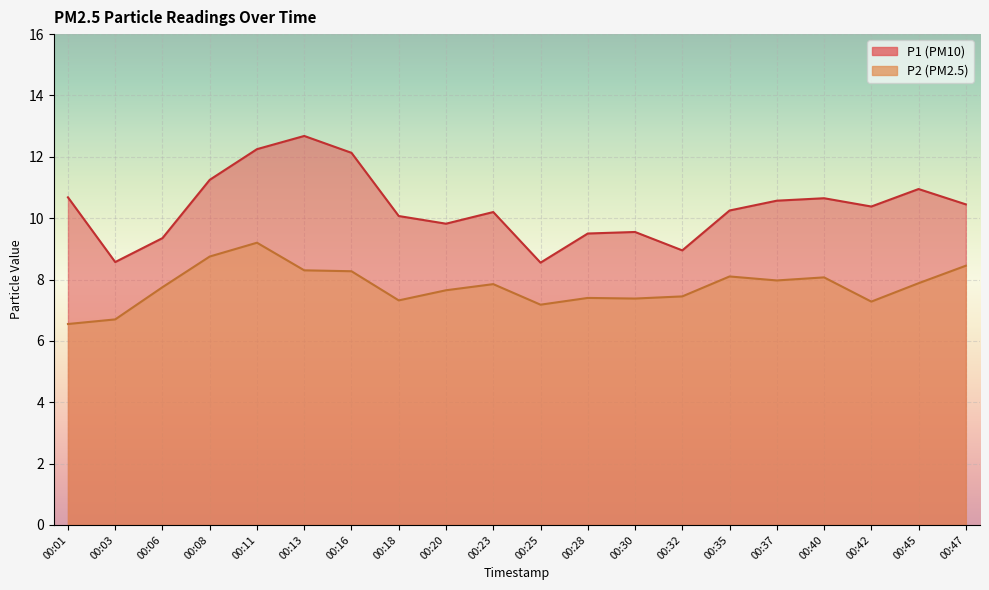

What are all the series names shown in the legend?

P1, P2